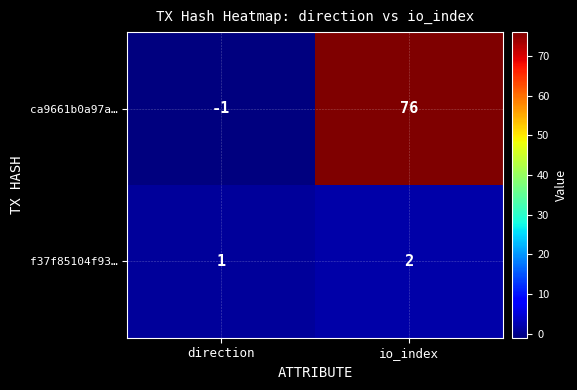

What is the difference between the maximum and minimum values in the ca9661b0a97a… series?

77